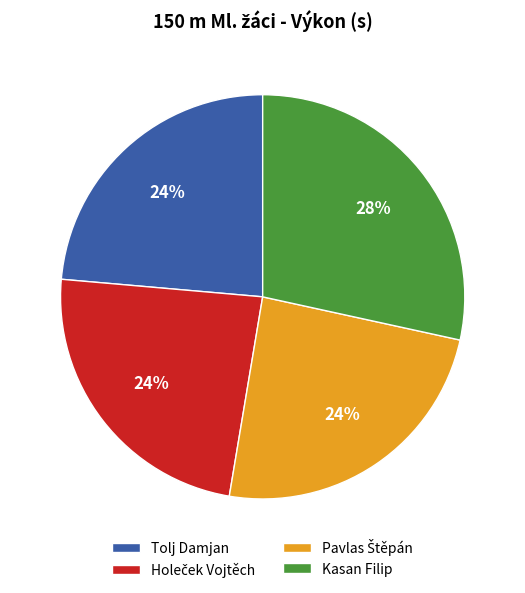

To the nearest percent, what is the combined percentage of Kasan Filip and Tolj Damjan?

52%